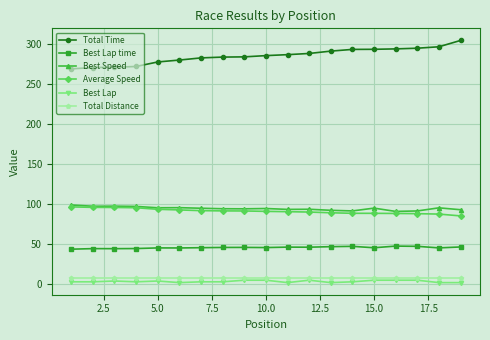

What is the highest value of the Total Distance series?

7.2